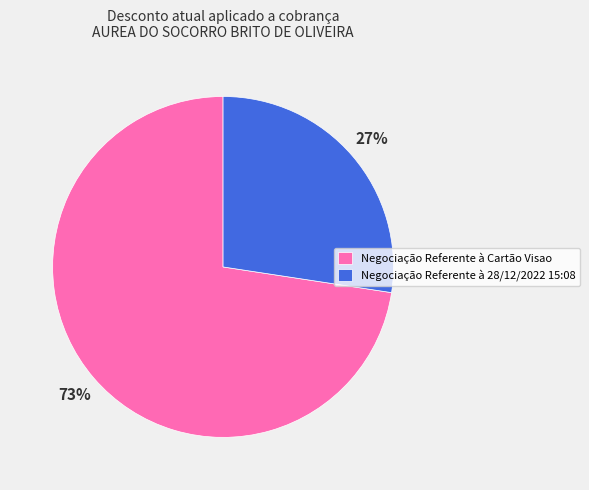

To the nearest percent, what percentage of the pie is Negociação Referente à Cartão Visao?

73%